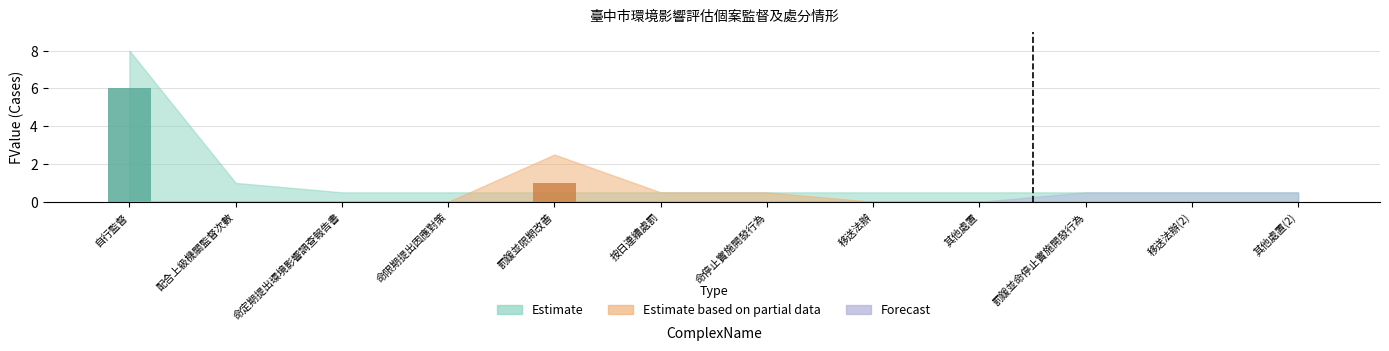

At which label is 配合上級機關監督次數 closest to 0?

自行監督